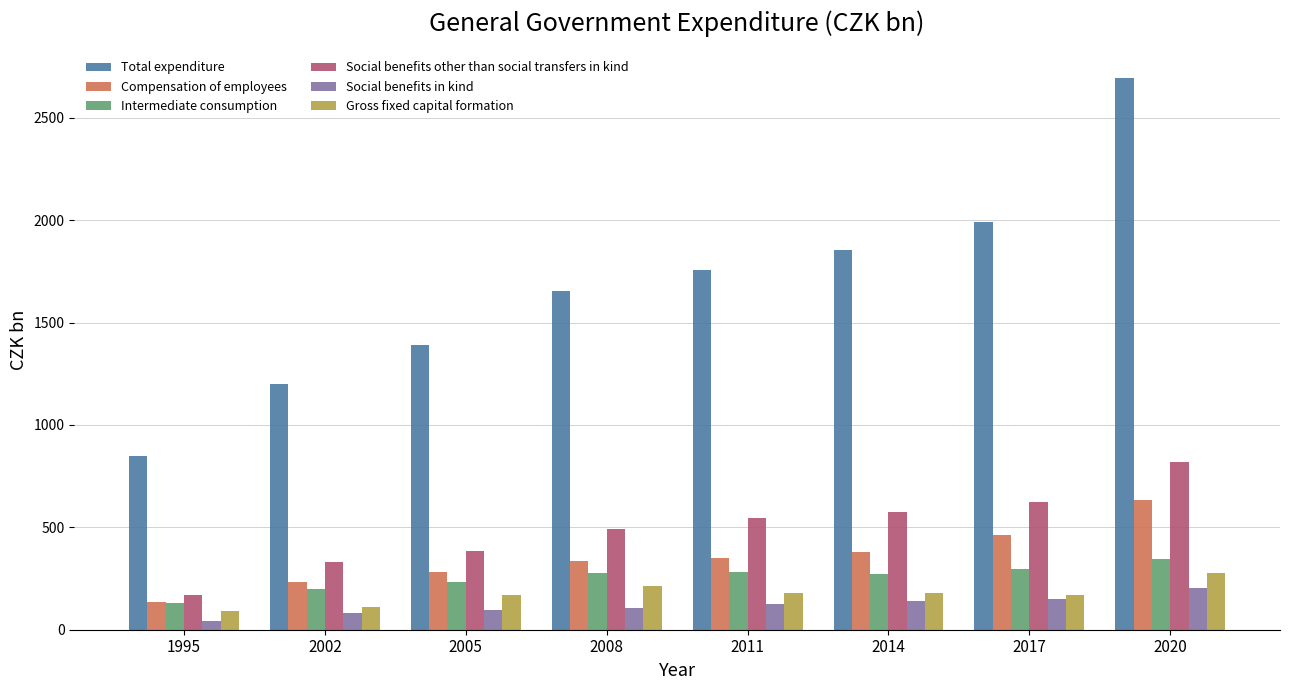

What is the difference between the maximum and minimum values in the Social benefits other than social transfers in kind series?

649.6